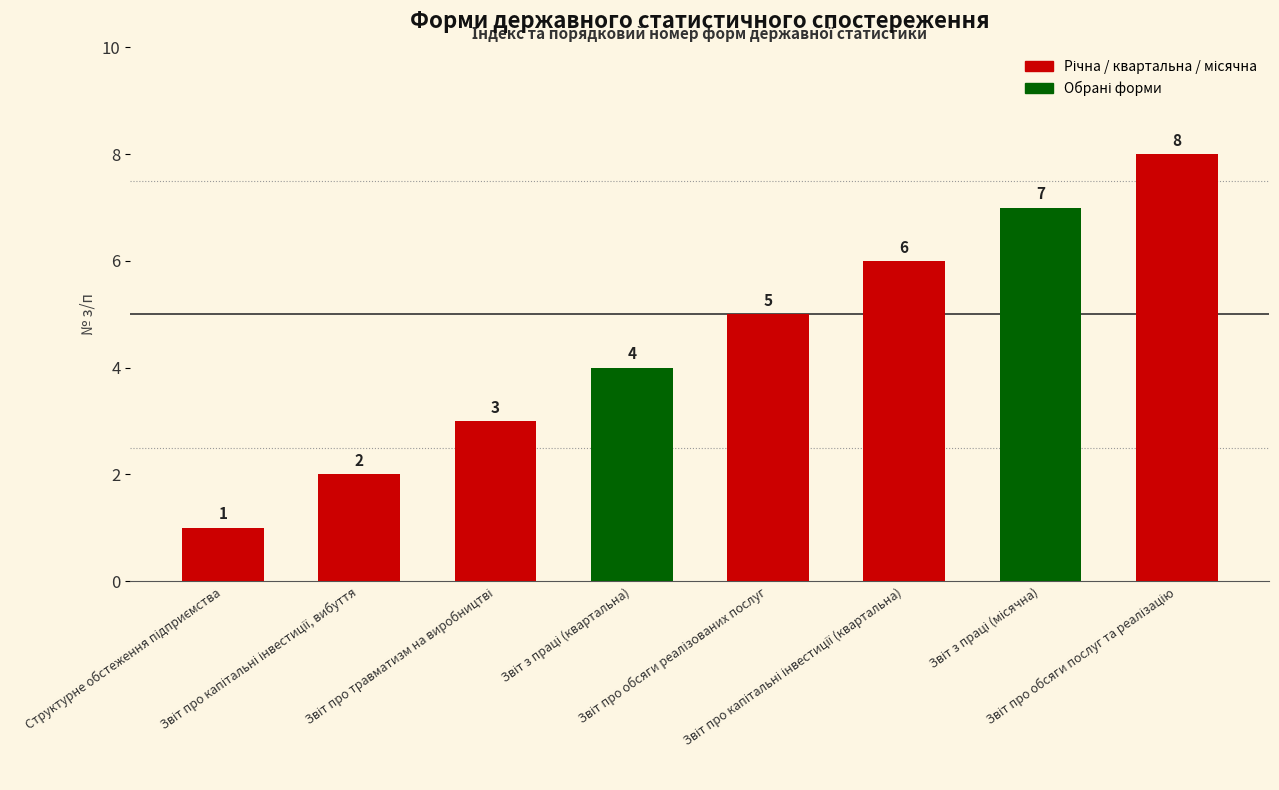

What is the maximum value shown in the chart?

8